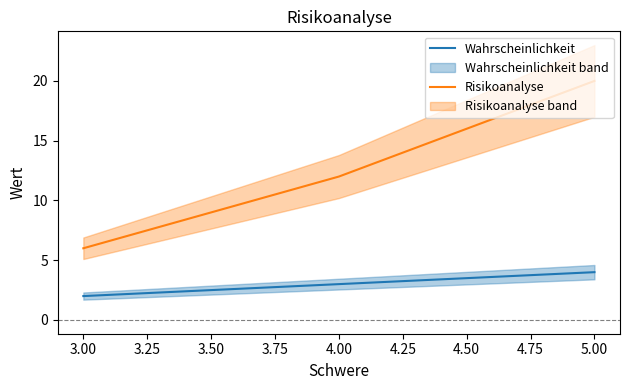

Rank the series by their maximum value, from lowest to highest.

Wahrscheinlichkeit, Risikoanalyse